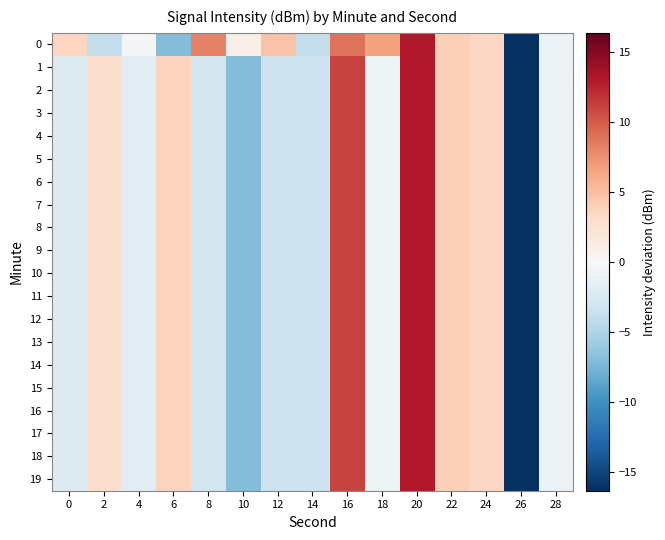

List the series in order of their peak value, lowest first.

0, 1, 2, 3, 4, 5, 6, 7, 8, 9, 10, 11, 12, 13, 14, 15, 16, 17, 18, 19